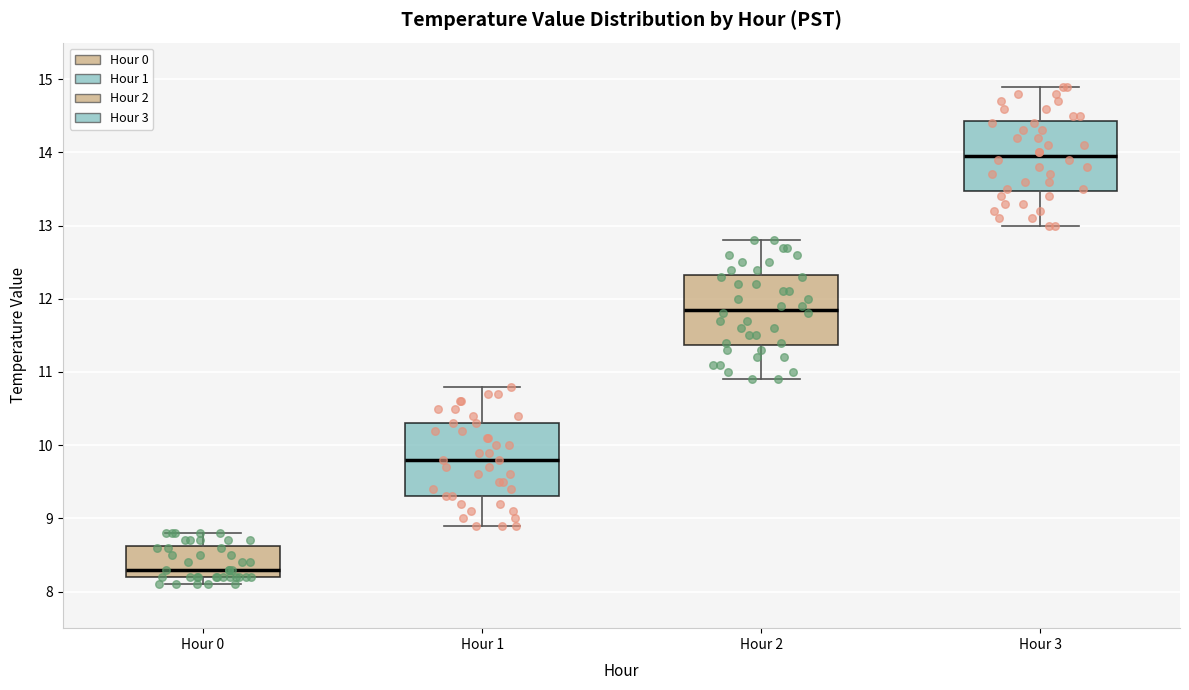

Which box's median line is the highest?

Hour 3